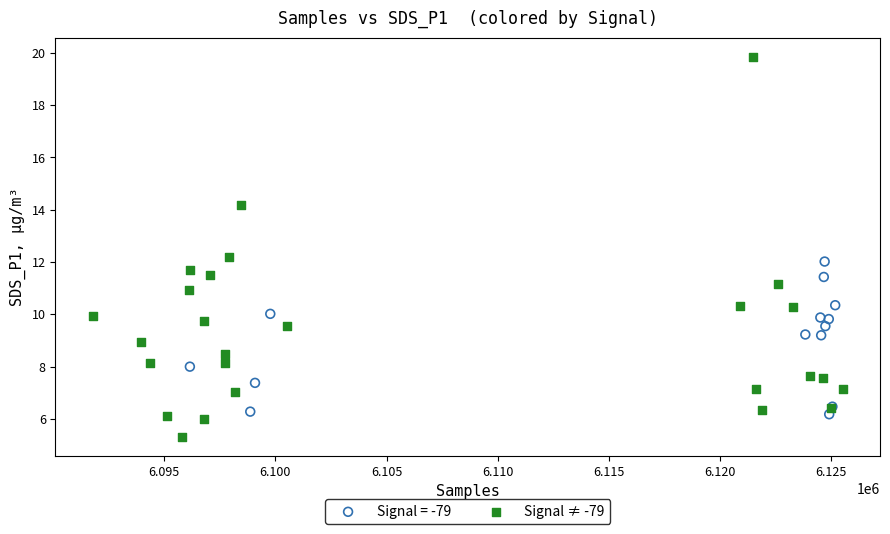

Which series has the widest spread of Y values?

Signal ≠ -79